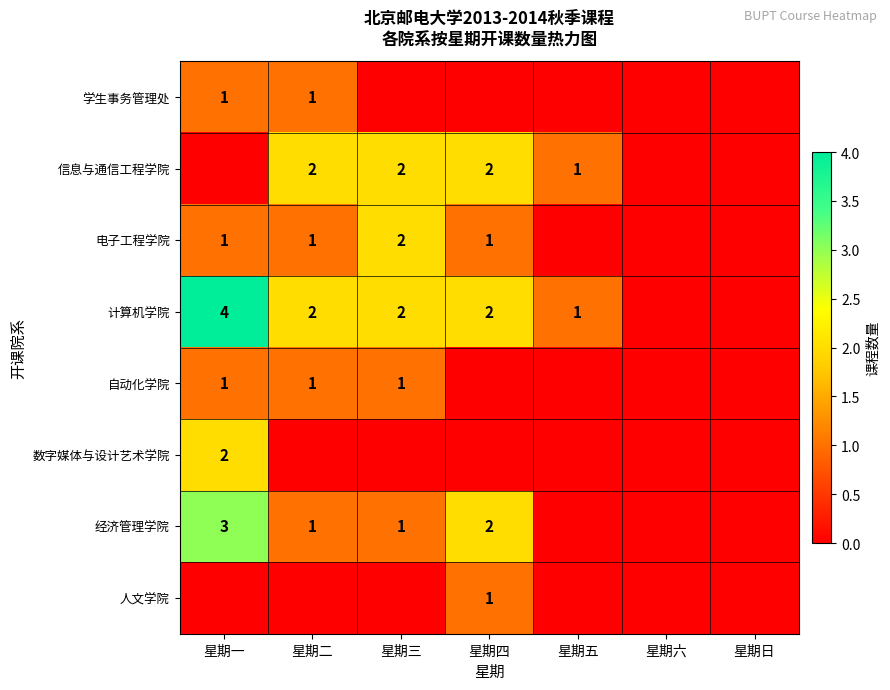

Is the value of 经济管理学院 at 星期一 greater than the value of 电子工程学院 at 星期一?

Yes